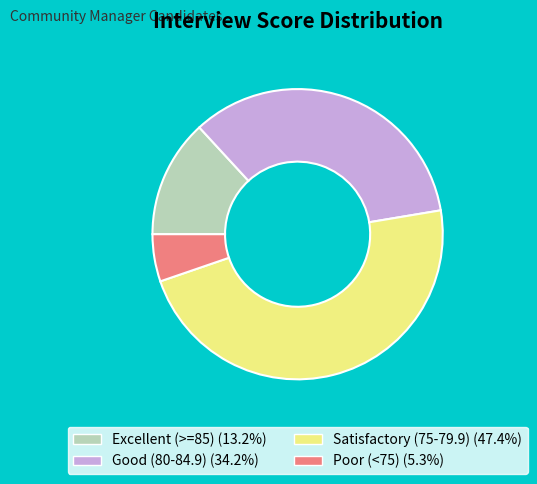

Approximately how many times larger is the value at Satisfactory (75-79.9) (47.4%) compared to Good (80-84.9) (34.2%)?

1.4